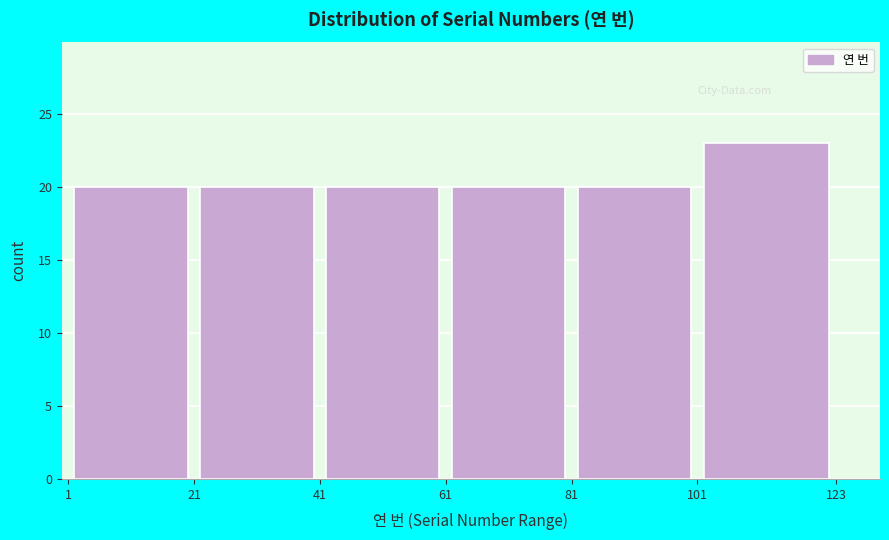

Over which range of the x-axis is the bar tallest?

101 to 123